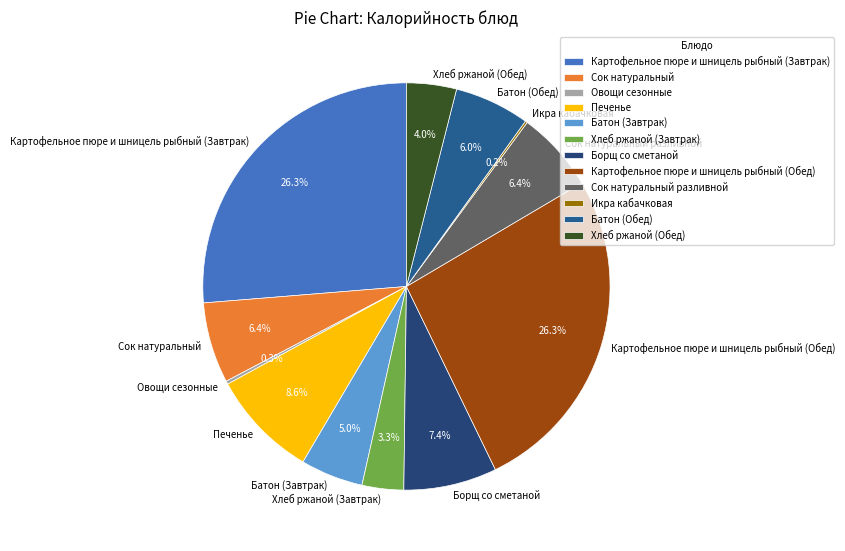

To the nearest percent, what percentage of the pie is Сок натуральный?

6%